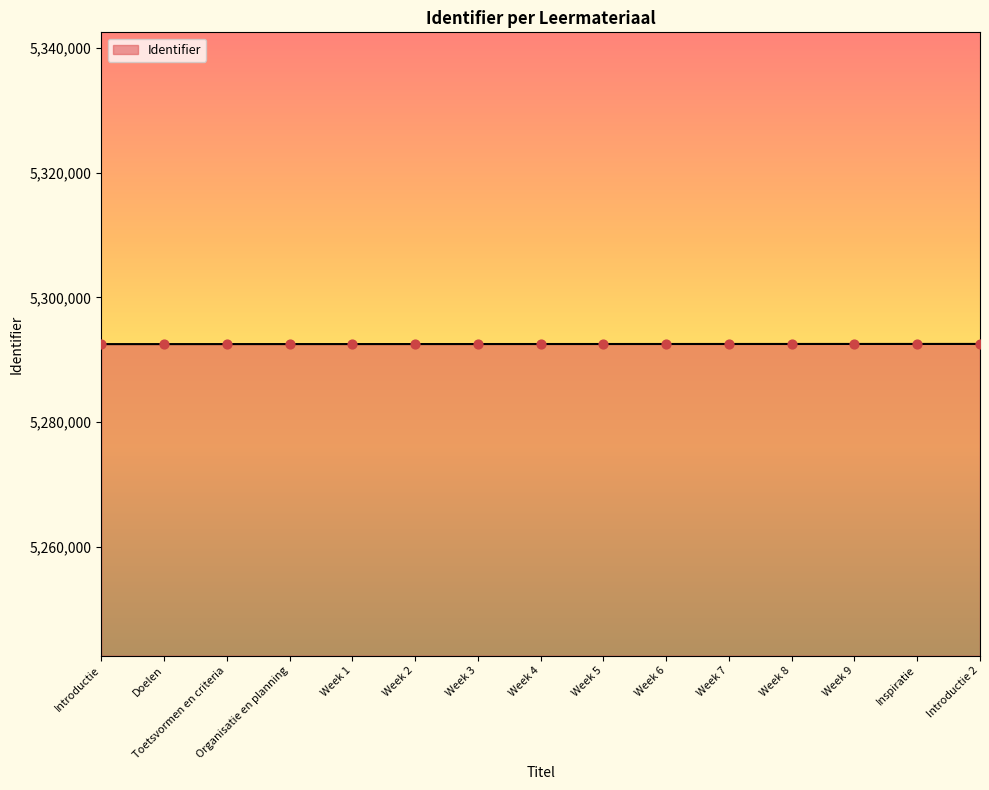

What is the change in value from Week 6 to Week 9?

+6